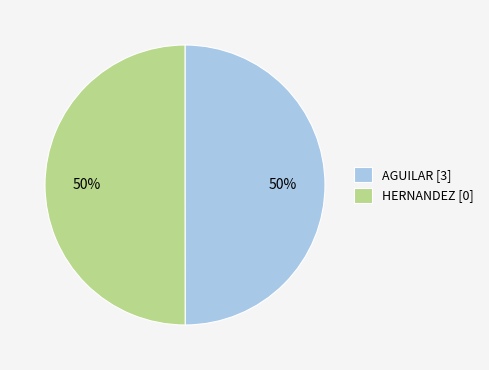

To the nearest percent, what is the combined percentage of HERNANDEZ [0] and AGUILAR [3]?

100%